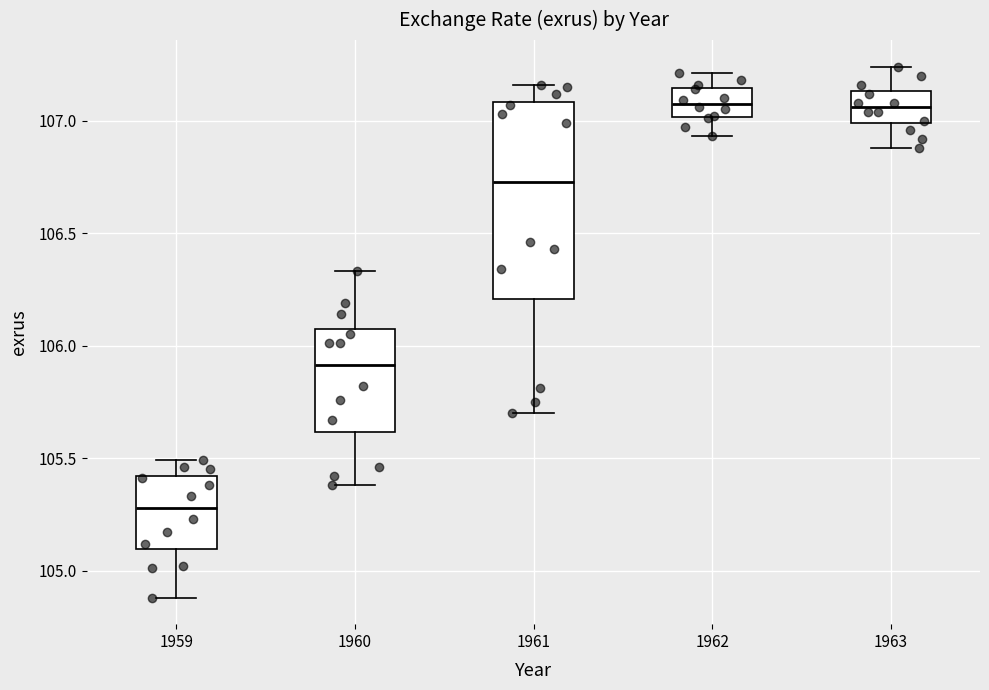

Comparing the boxes themselves (not the whiskers), which one is the tallest?

1961